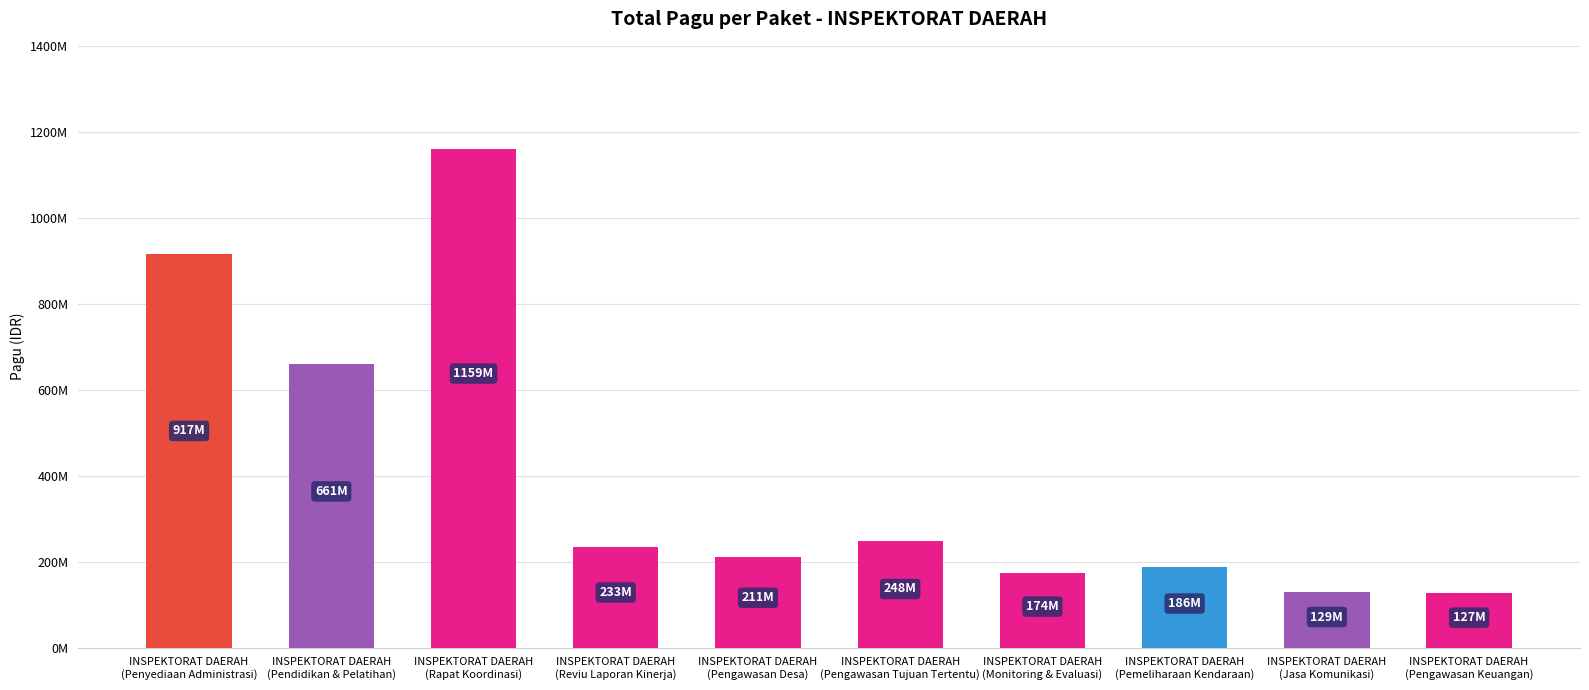

The value at INSPEKTORAT DAERAH
(Pendidikan & Pelatihan) is 660551000. True or false?

True